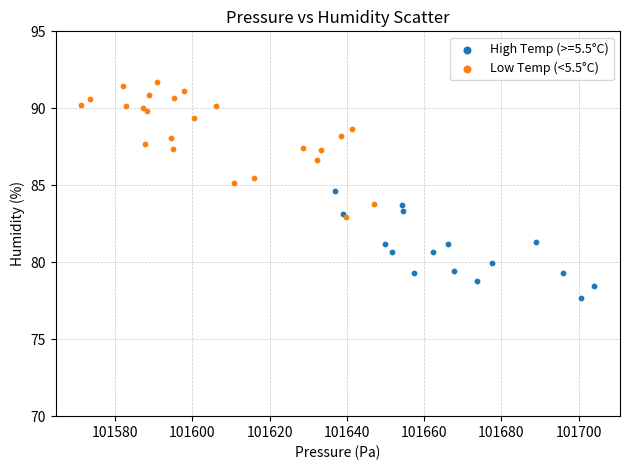

Which series contains the highest Y value?

Low Temp (<5.5°C)